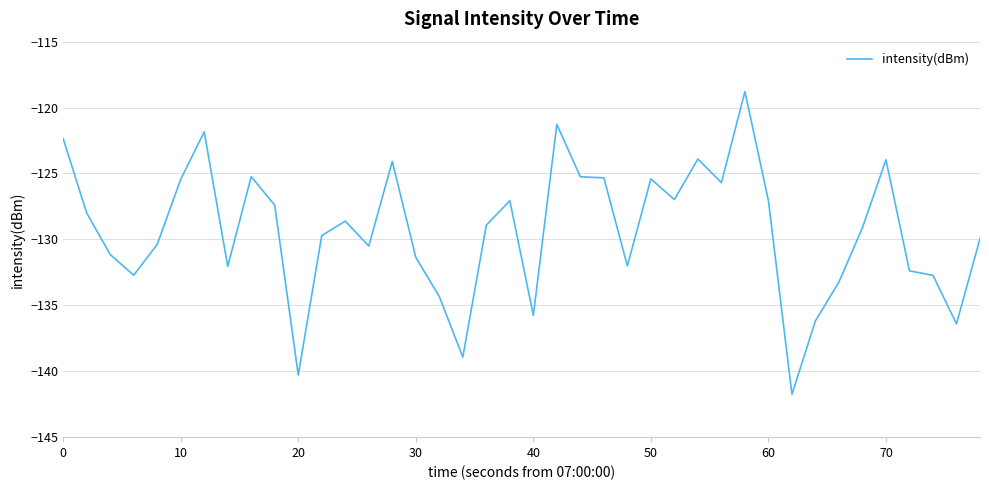

Does the chart have visible grid lines?

Yes